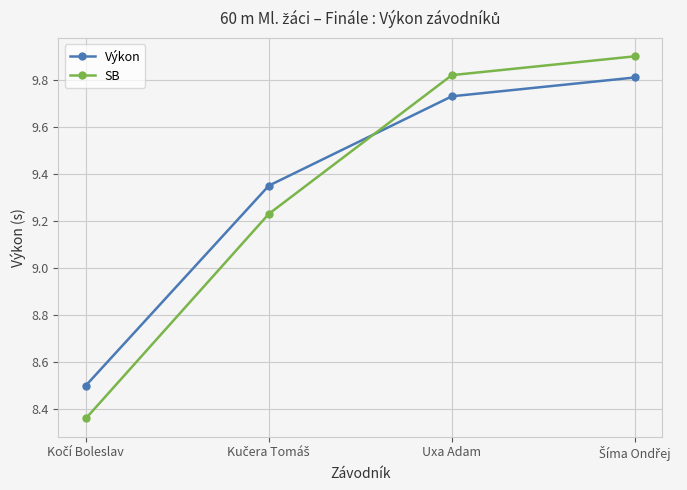

The value of SB at Uxa Adam is 9.8. True or false?

True